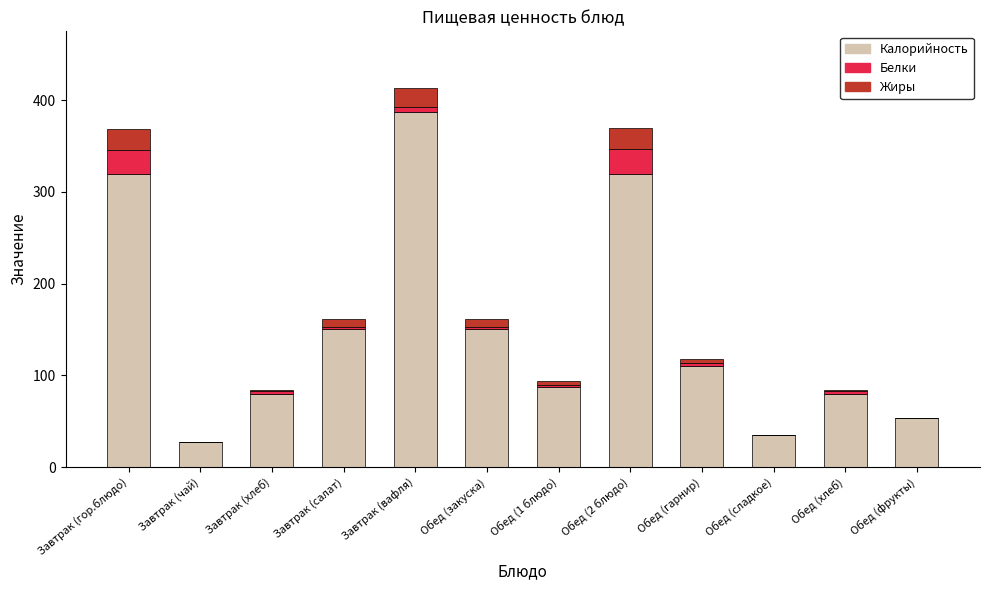

Does the chart contain stacked bars?

Yes